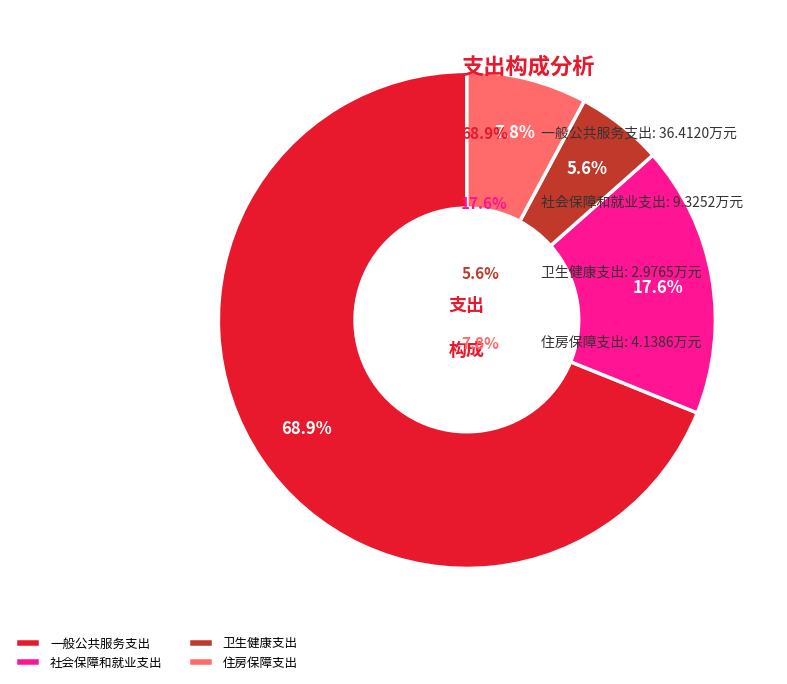

What is the ratio of the value at 卫生健康支出 to the value at 住房保障支出?

0.7